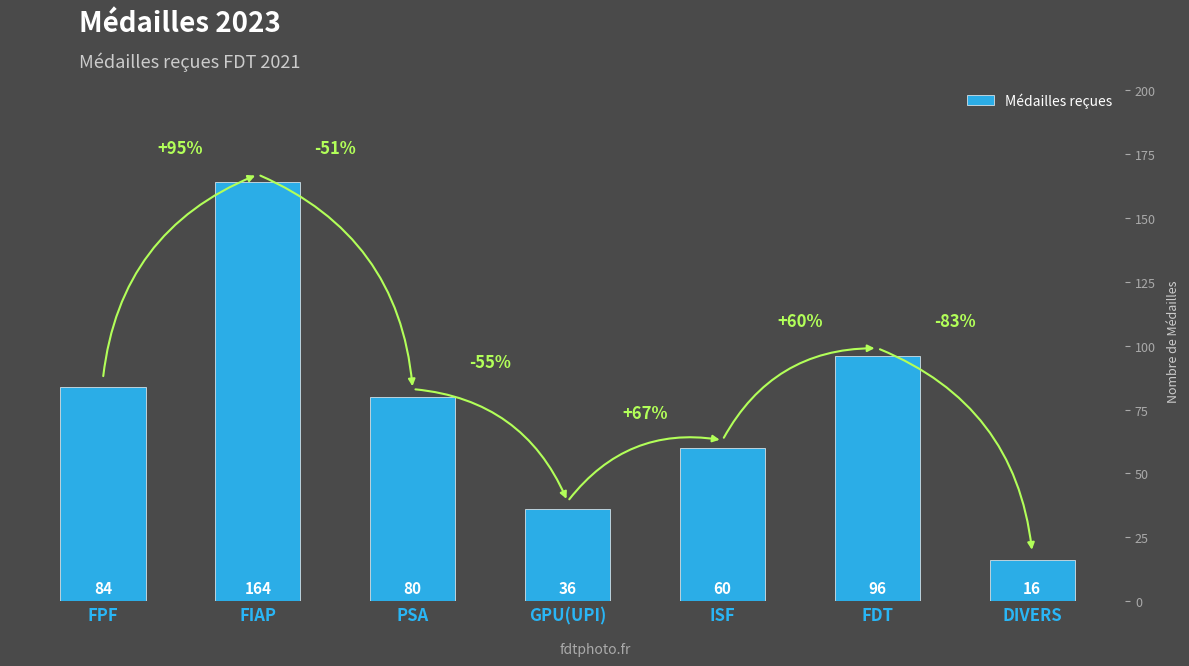

How many distinct data groups are displayed?

1